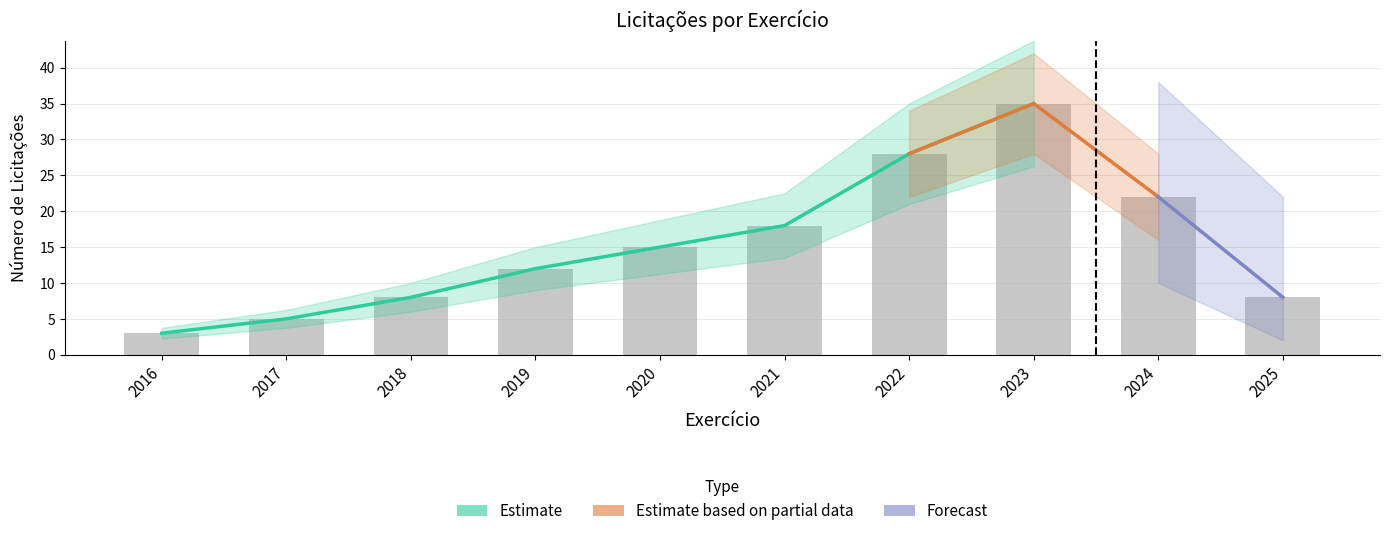

Rank the series by their maximum value, from highest to lowest.

Estimate, Estimate based on partial data, Forecast